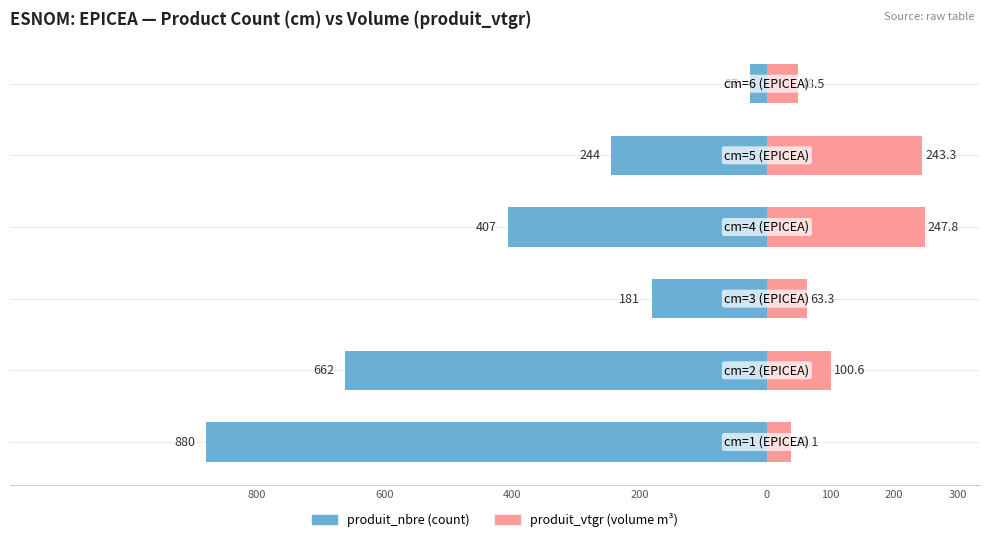

Is the value of produit_vtgr at 800 greater than the value of produit_nbre at 600?

Yes